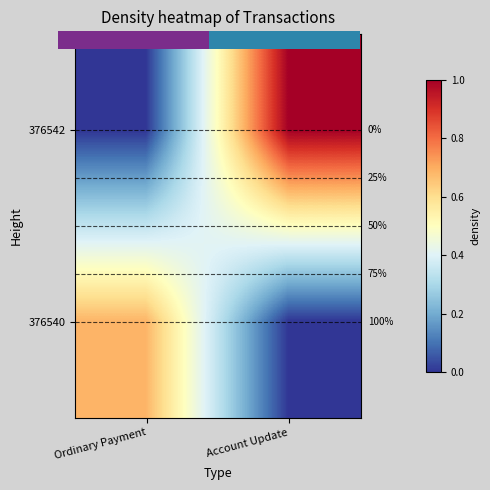

At which category is the sum across all series the highest?

Account Update